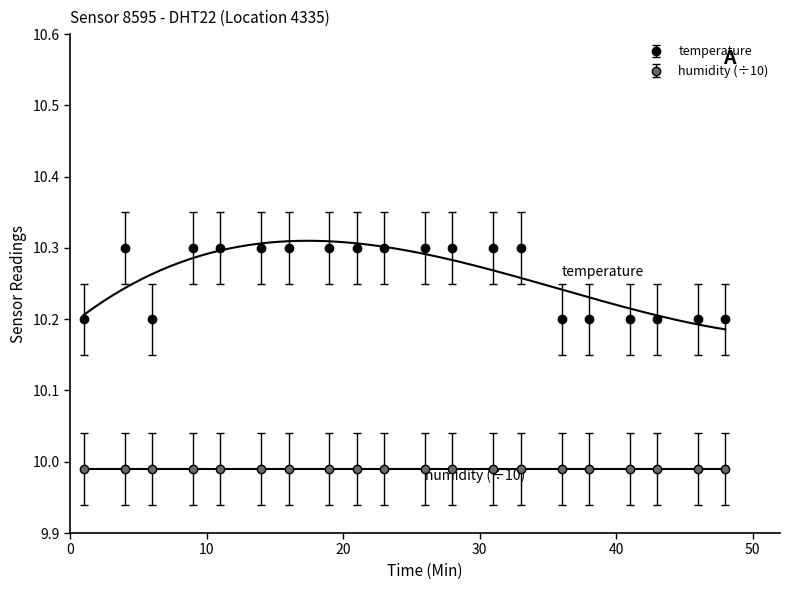

How many interior local peaks (higher than both neighbors) does the data have?

1